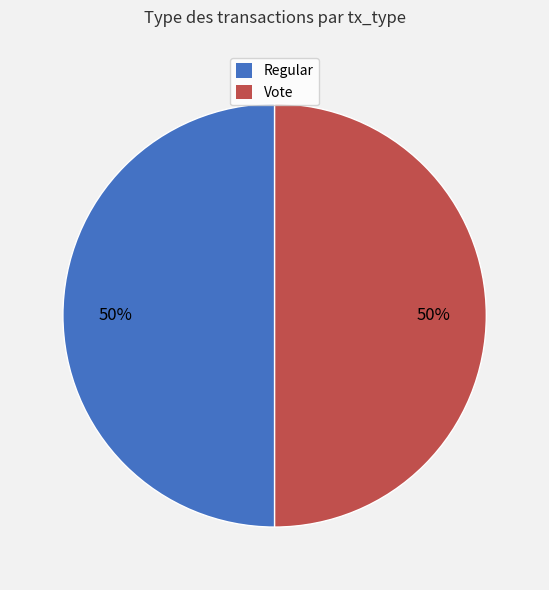

To the nearest percent, what is the average slice percentage?

50%